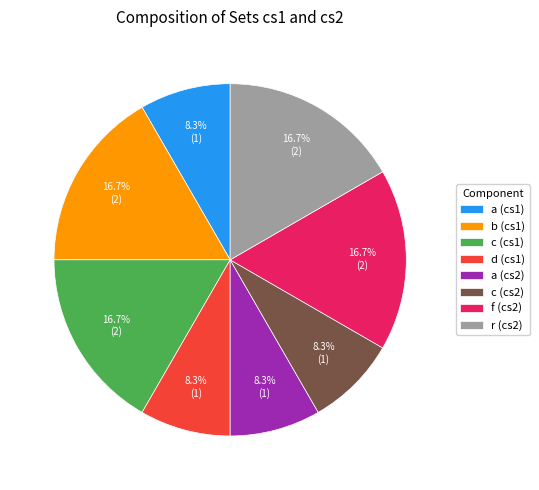

To the nearest percent, what is the average slice percentage?

12%